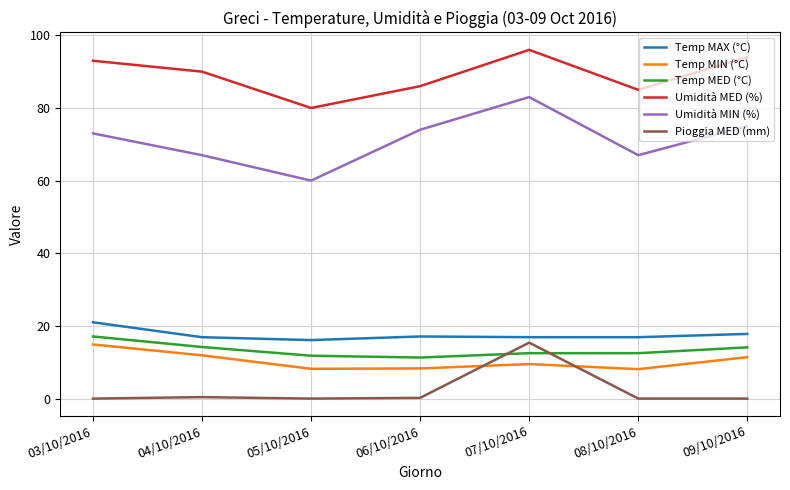

True or false: Temp MAX (°C) and Umidità MIN (%) intersect in this chart.

False